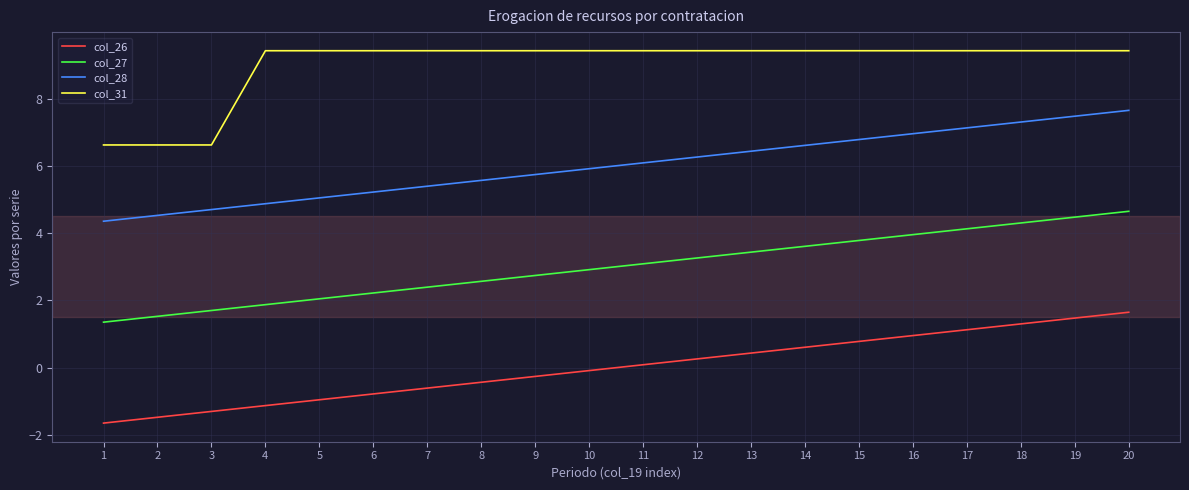

True or false: col_28 has a value of 2.2 at 9.

False